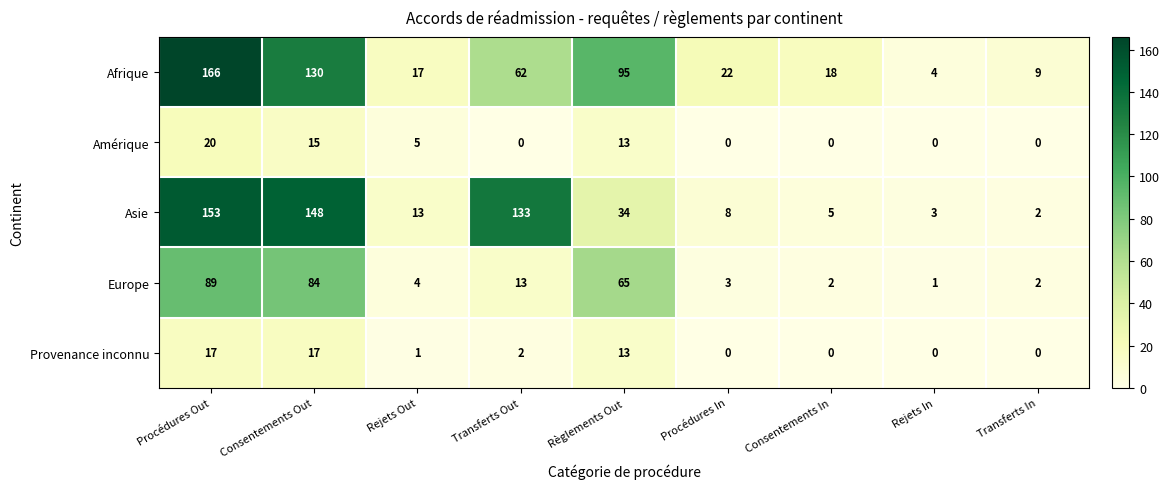

How many categories are shown in the chart?

9